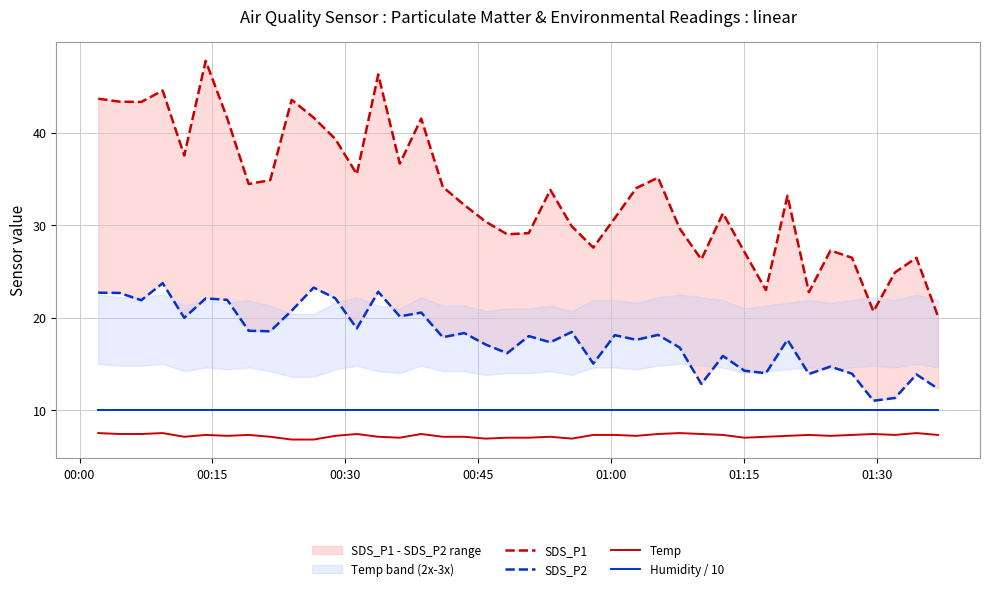

What is the minimum value for Temp?

6.8